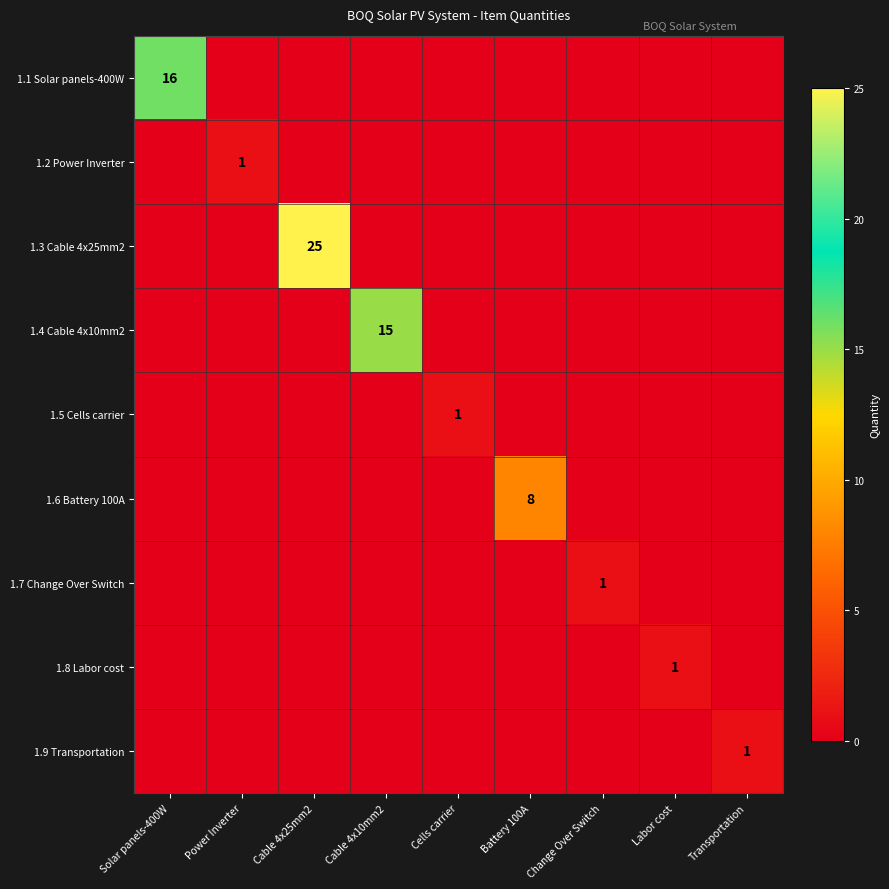

The value of 1.8 Labor cost at Labor cost is 2. True or false?

False